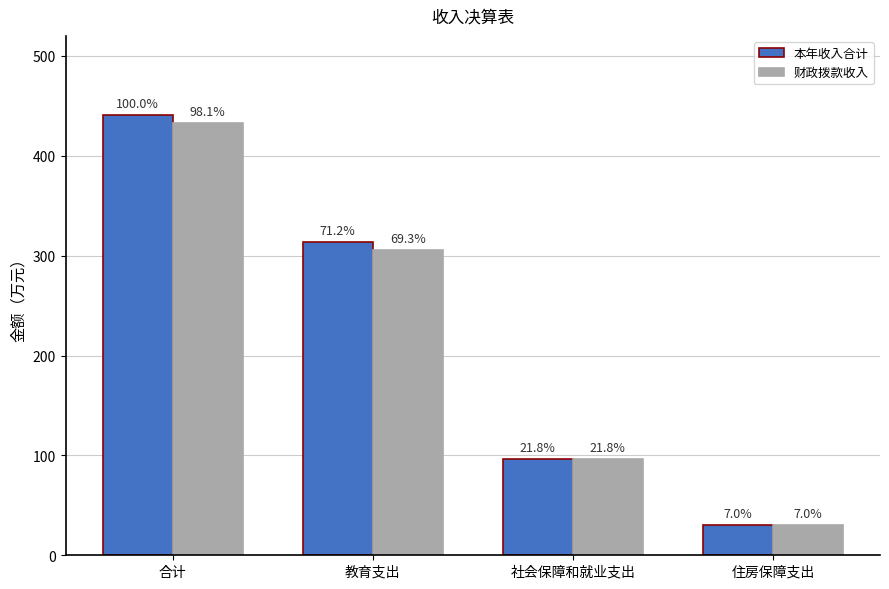

What is the sum of all 财政拨款收入 values?

865.0